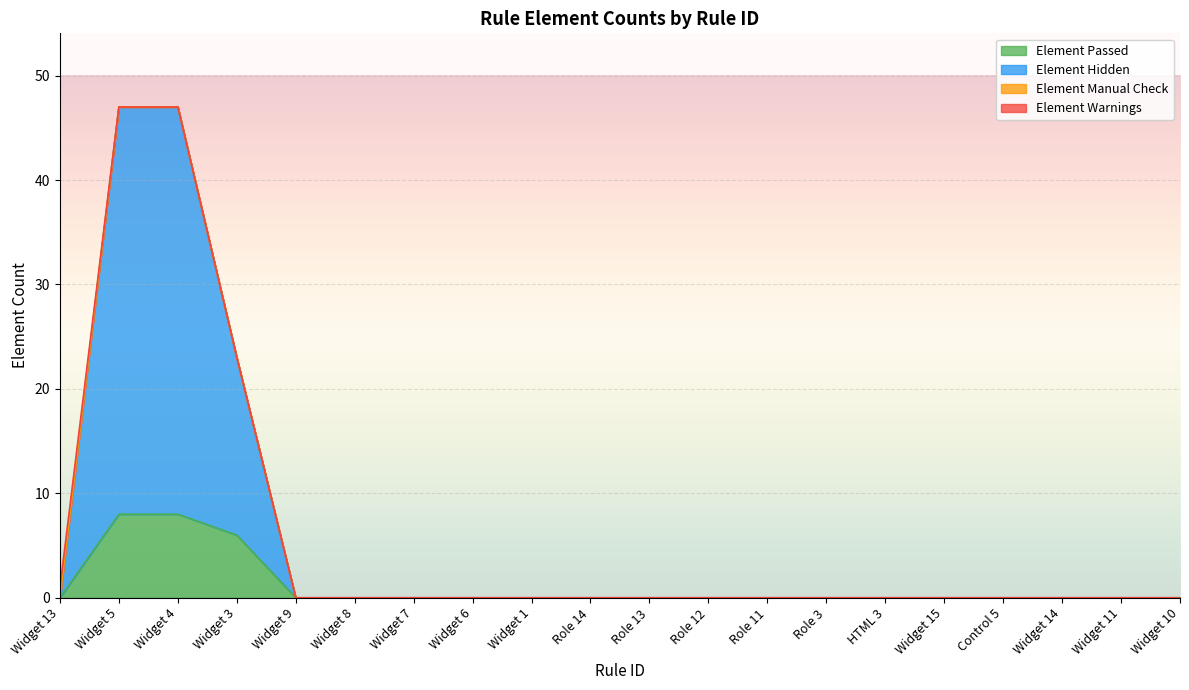

The Element Passed series shows -4 at Role 13. True or false?

False